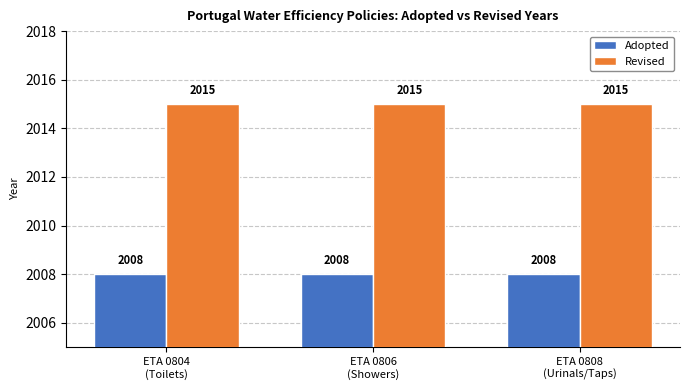

Rank the series at ETA 0804
(Toilets) from highest to lowest value.

Revised, Adopted